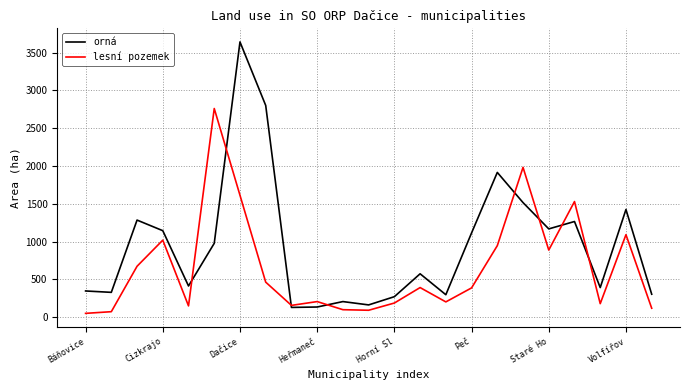

Which series has the largest range (max minus min)?

orná